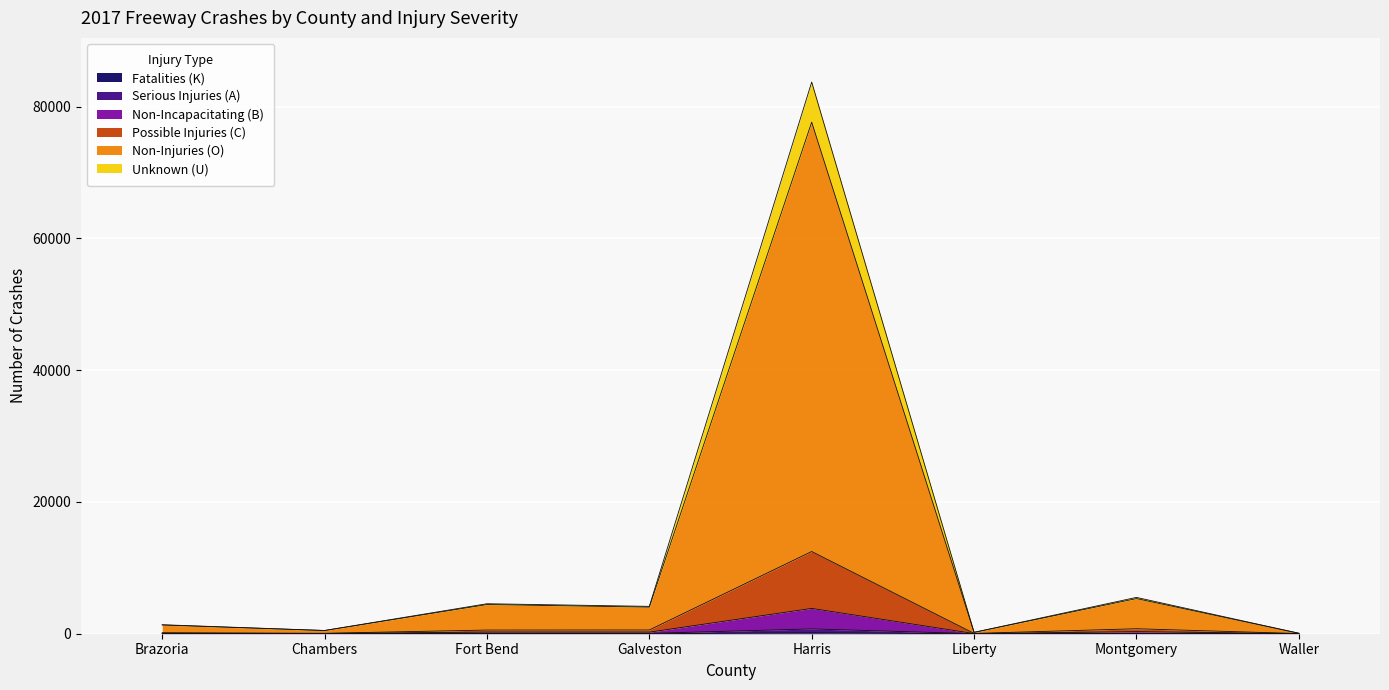

At which category is the sum across all series the highest?

Harris